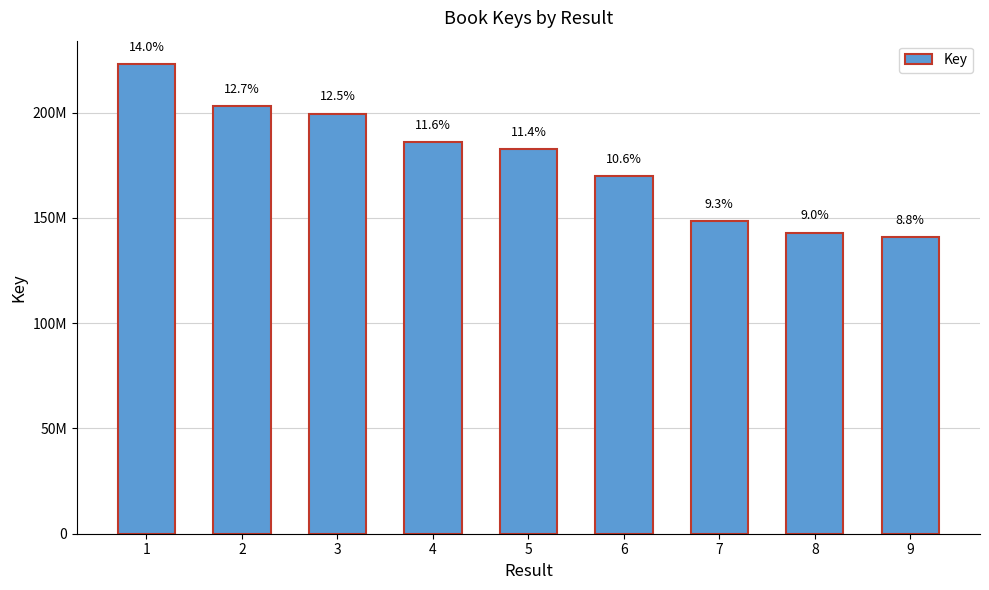

Are the bars horizontal?

No